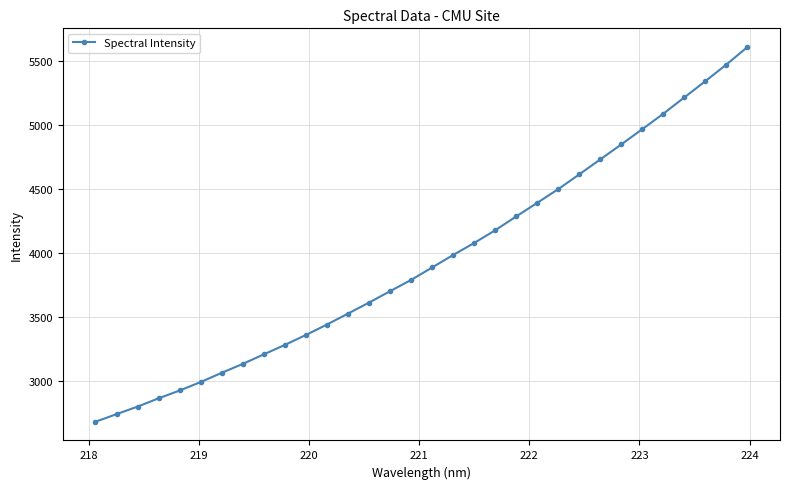

What is the difference between the second highest and second lowest values?

2733.4